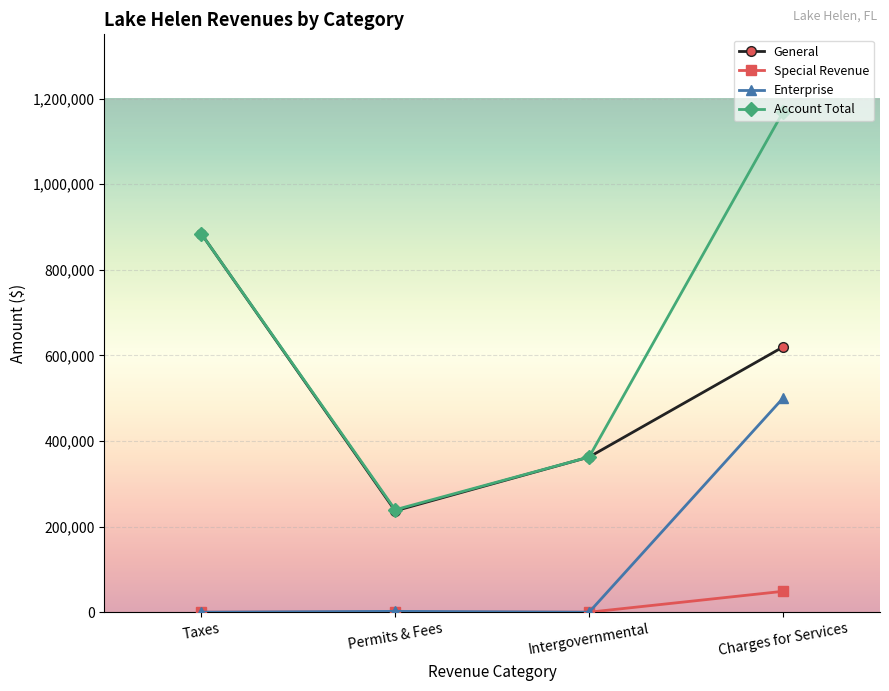

What is the sum of the Enterprise values at Permits & Fees and Intergovernmental?

2000